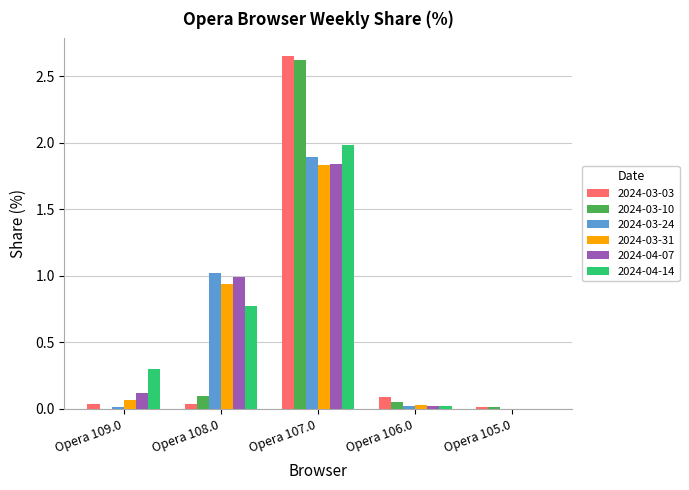

True or false: 2024-03-24 has a value of 0.0 at Opera 105.0.

True